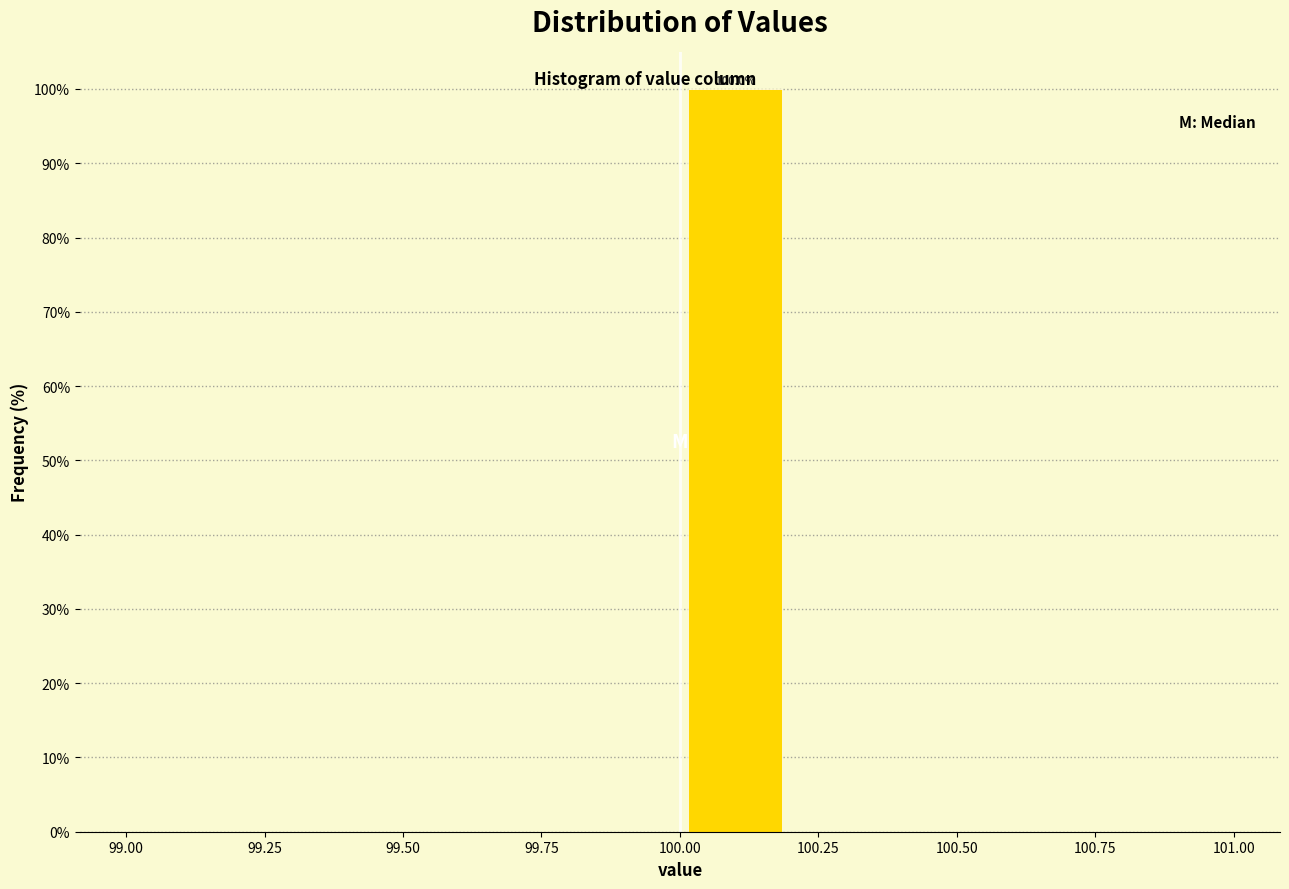

Which range on the x-axis has the tallest bar?

100.0 to 100.2